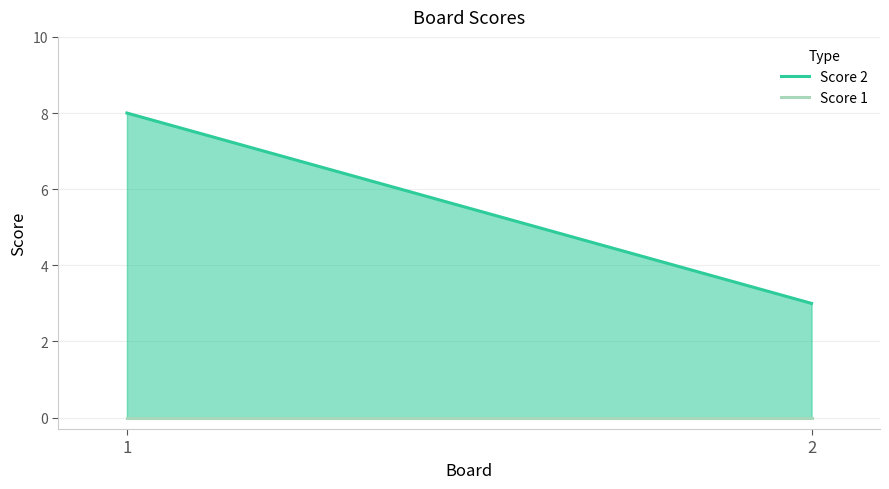

True or false: Score 1 has a value of 0 at 2.

True